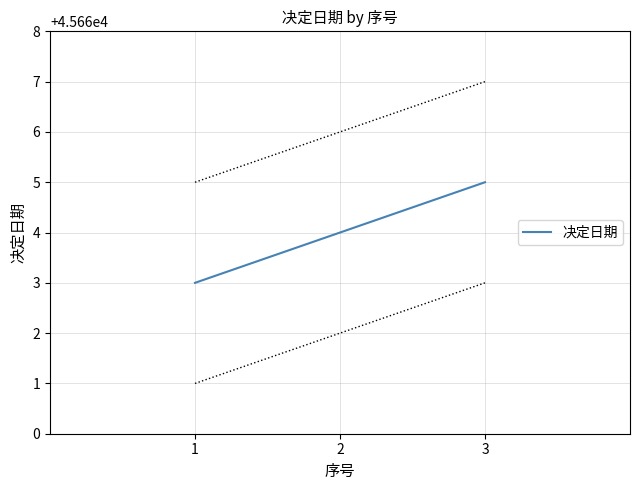

Which category has the highest value across all series?

3